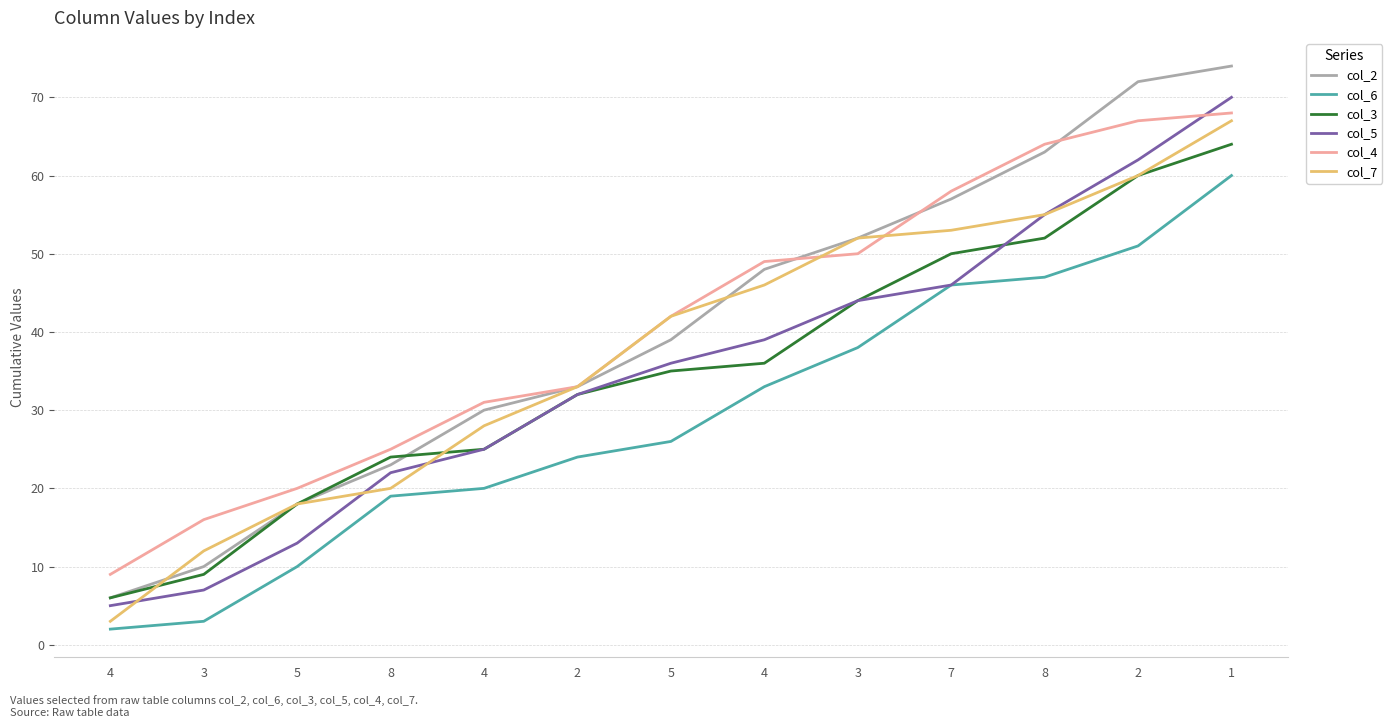

What are all the series names shown in the legend?

col_2, col_6, col_3, col_5, col_4, col_7